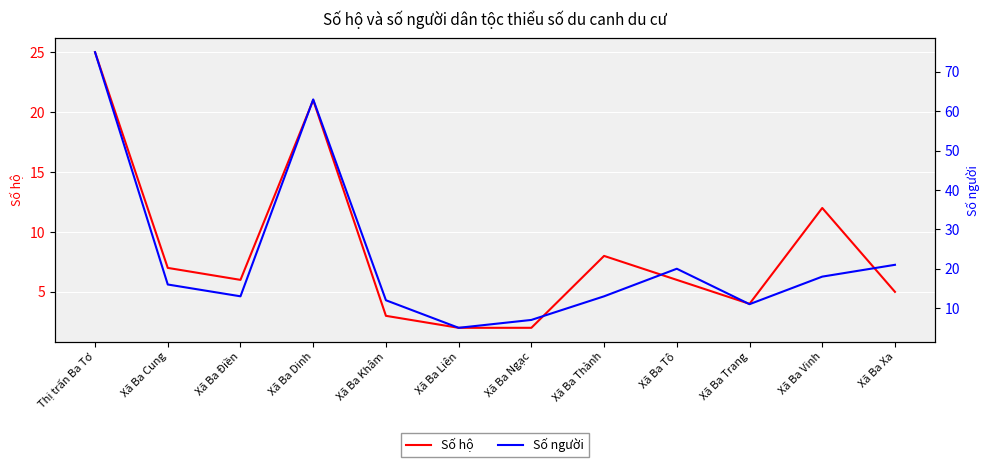

What is the label of the 8th point from the left?

Xã Ba Thành